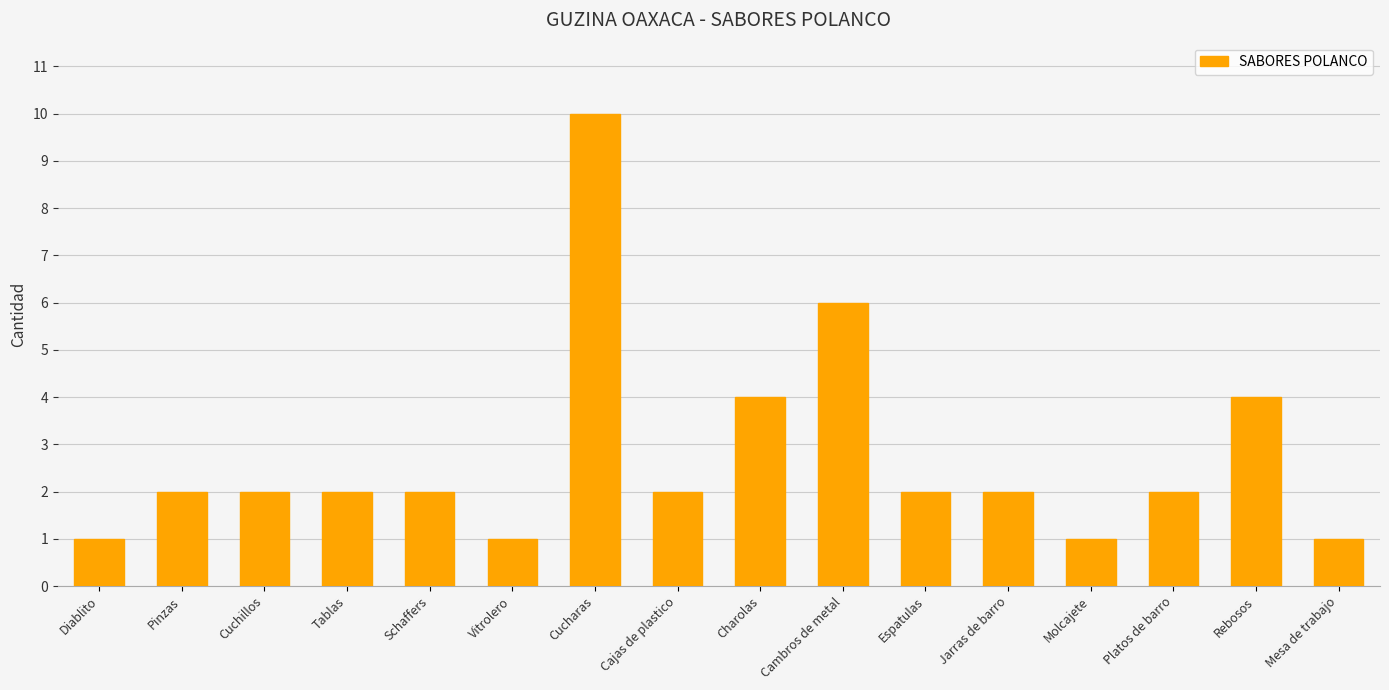

What is the difference between the second highest and minimum values?

5